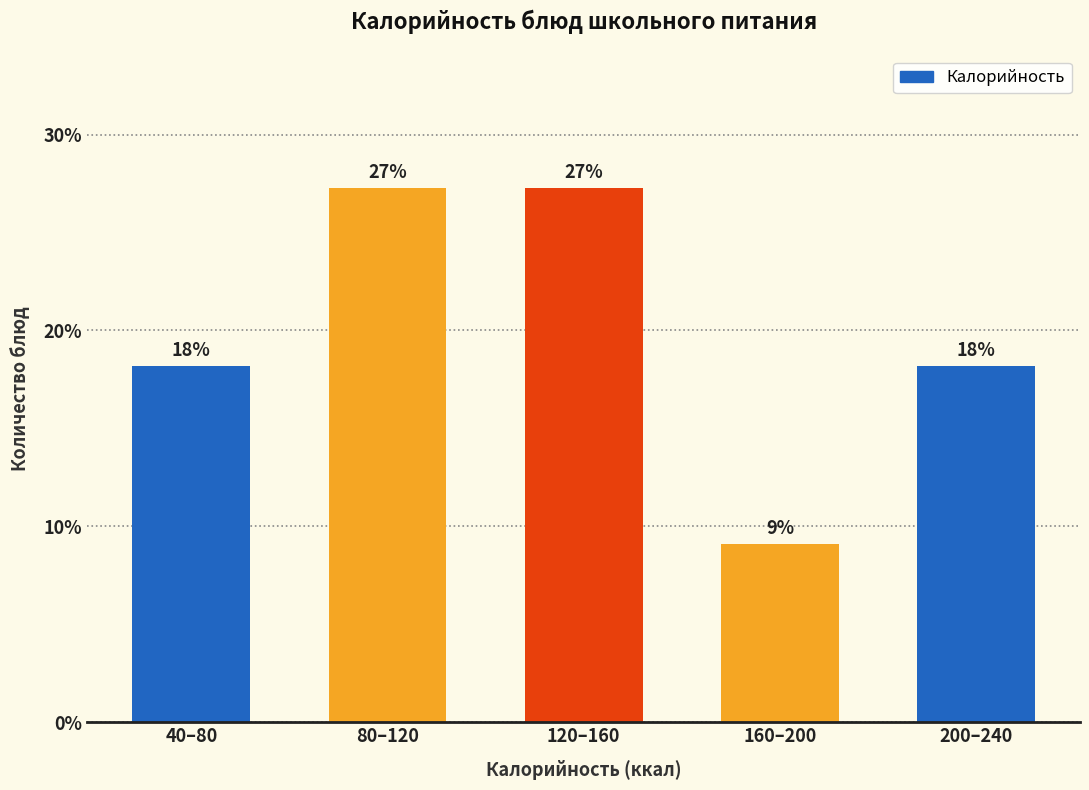

Are the bars horizontal?

No